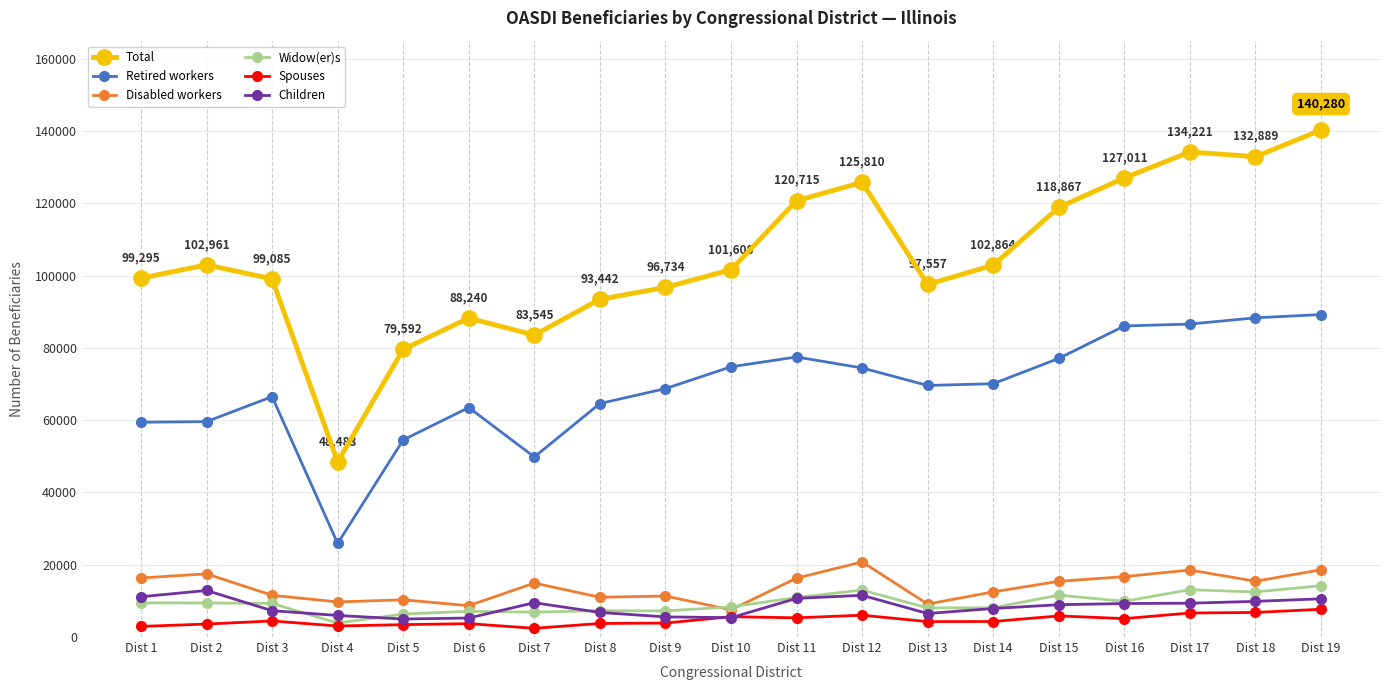

Does the chart display data point markers on the line(s)?

Yes